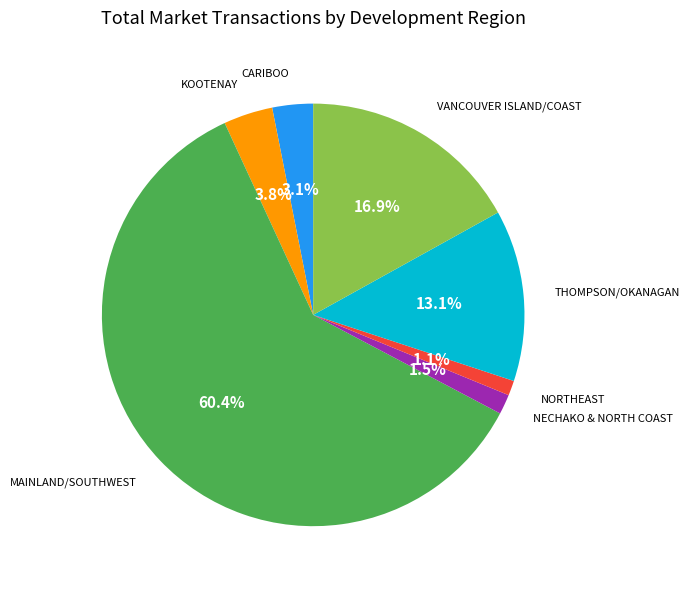

Does any single category account for the majority?

Yes